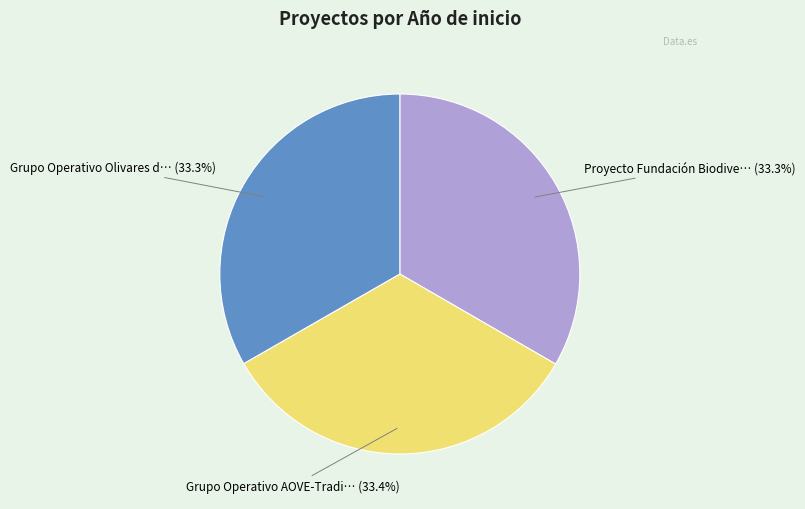

Is there a majority slice in this chart?

No